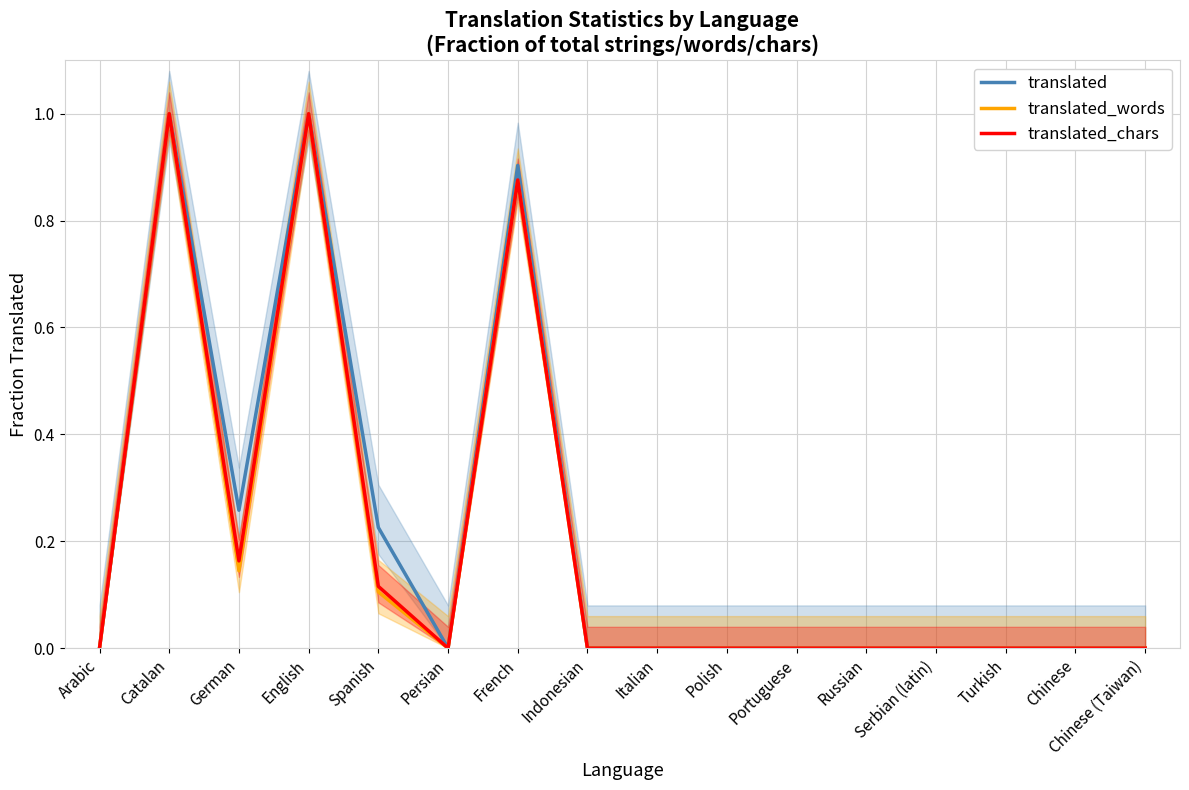

What is the difference between the second highest and minimum values in the translated series?

1.0